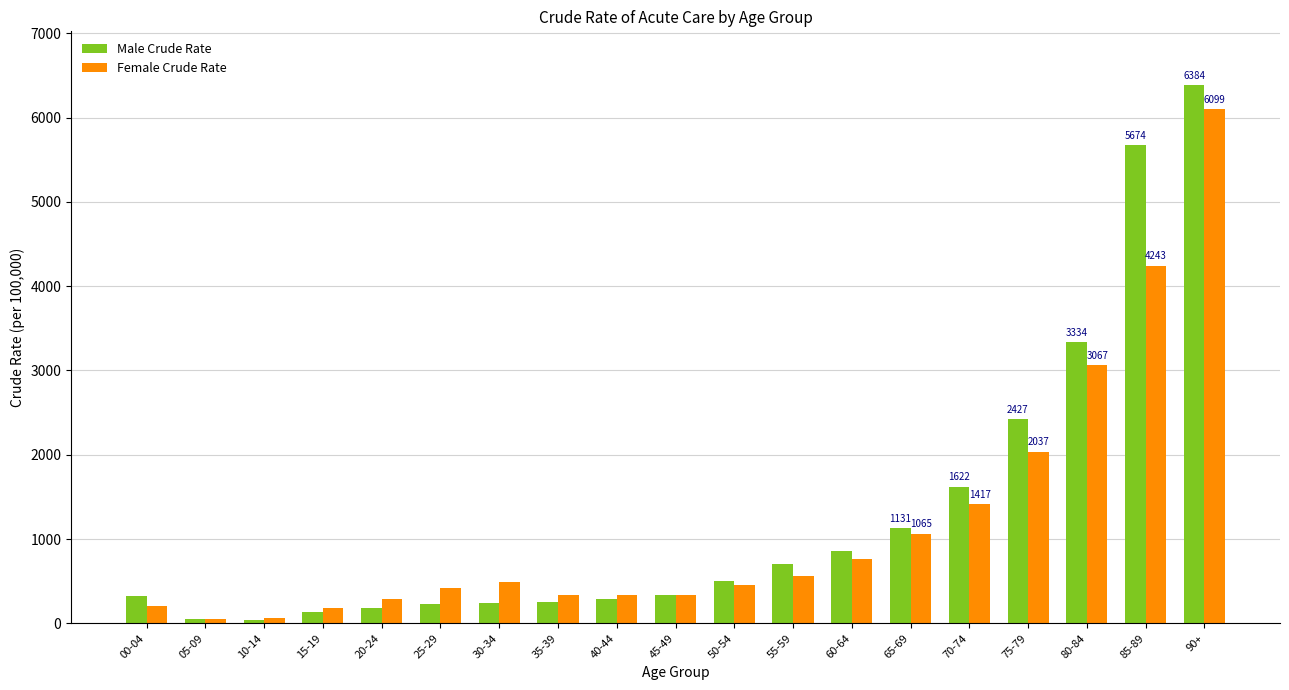

Rank the series by their maximum value, from lowest to highest.

Female Crude Rate, Male Crude Rate